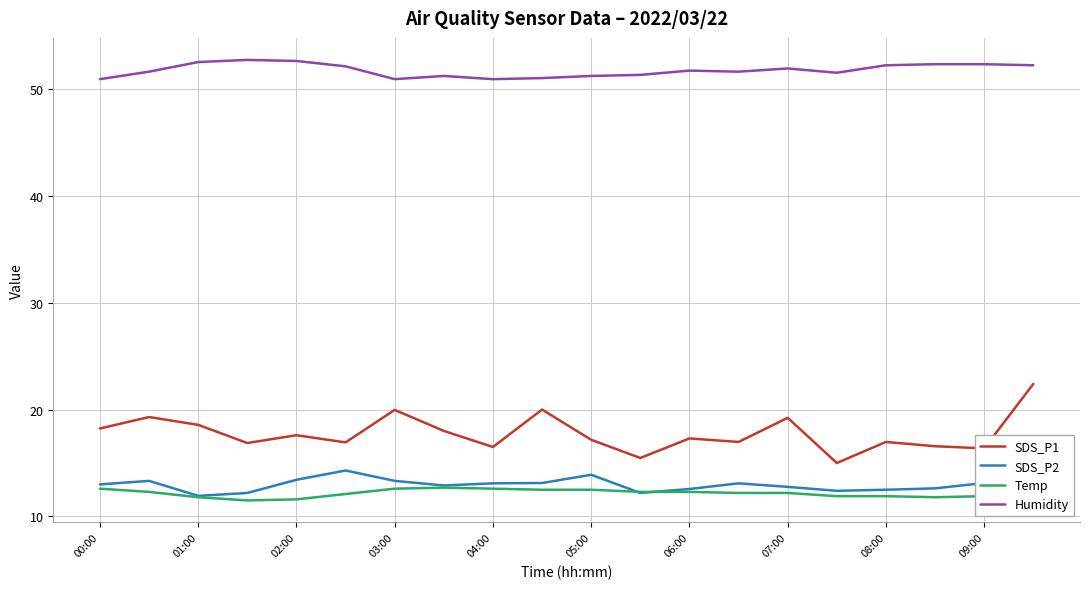

Which series has the largest total across all categories?

Humidity